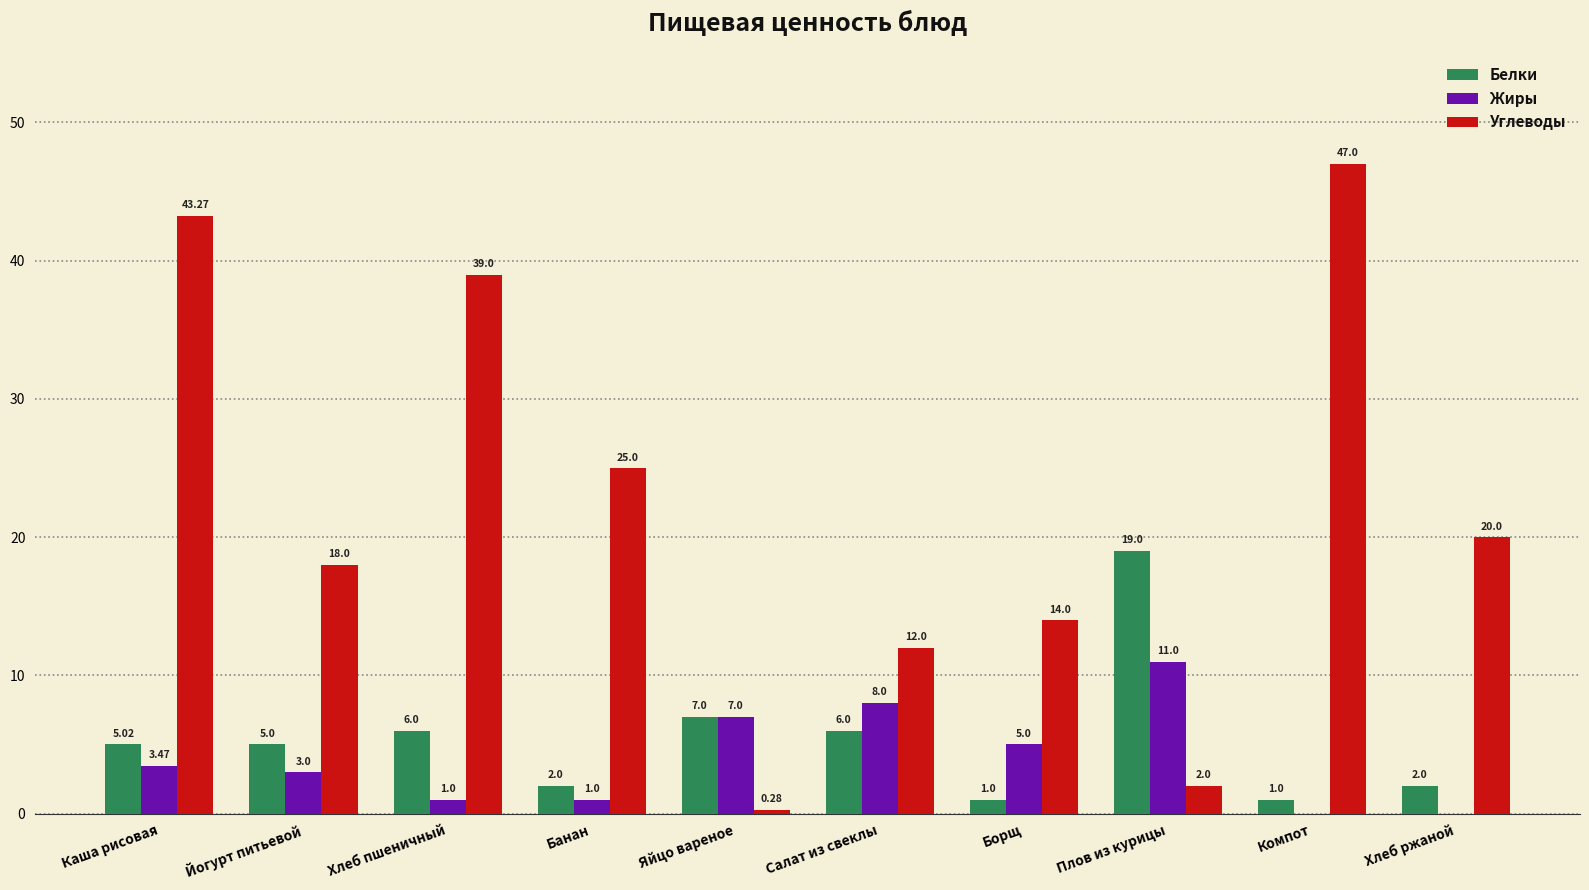

What is the sum of all Жиры values?

39.5